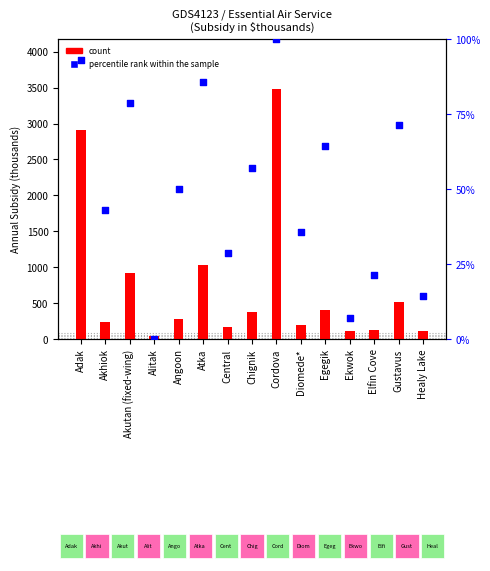

At which category is the sum across all series the highest?

Cordova